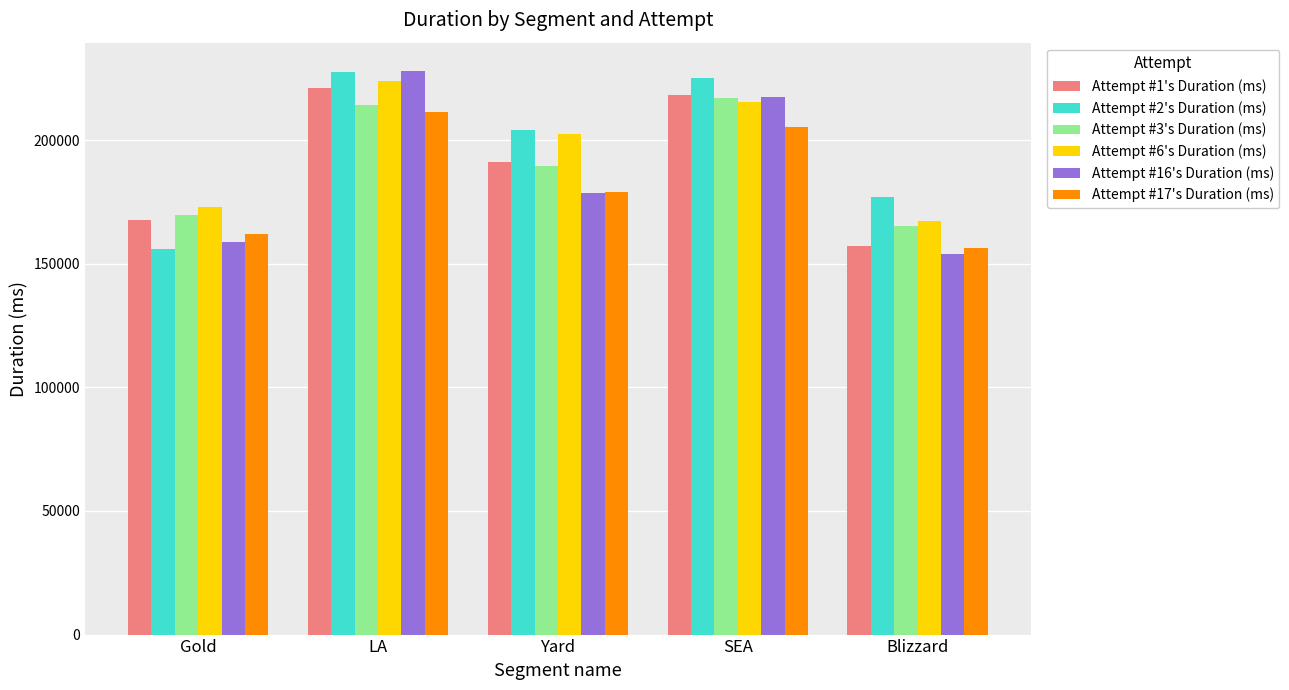

What is the maximum value shown in the chart?

228047